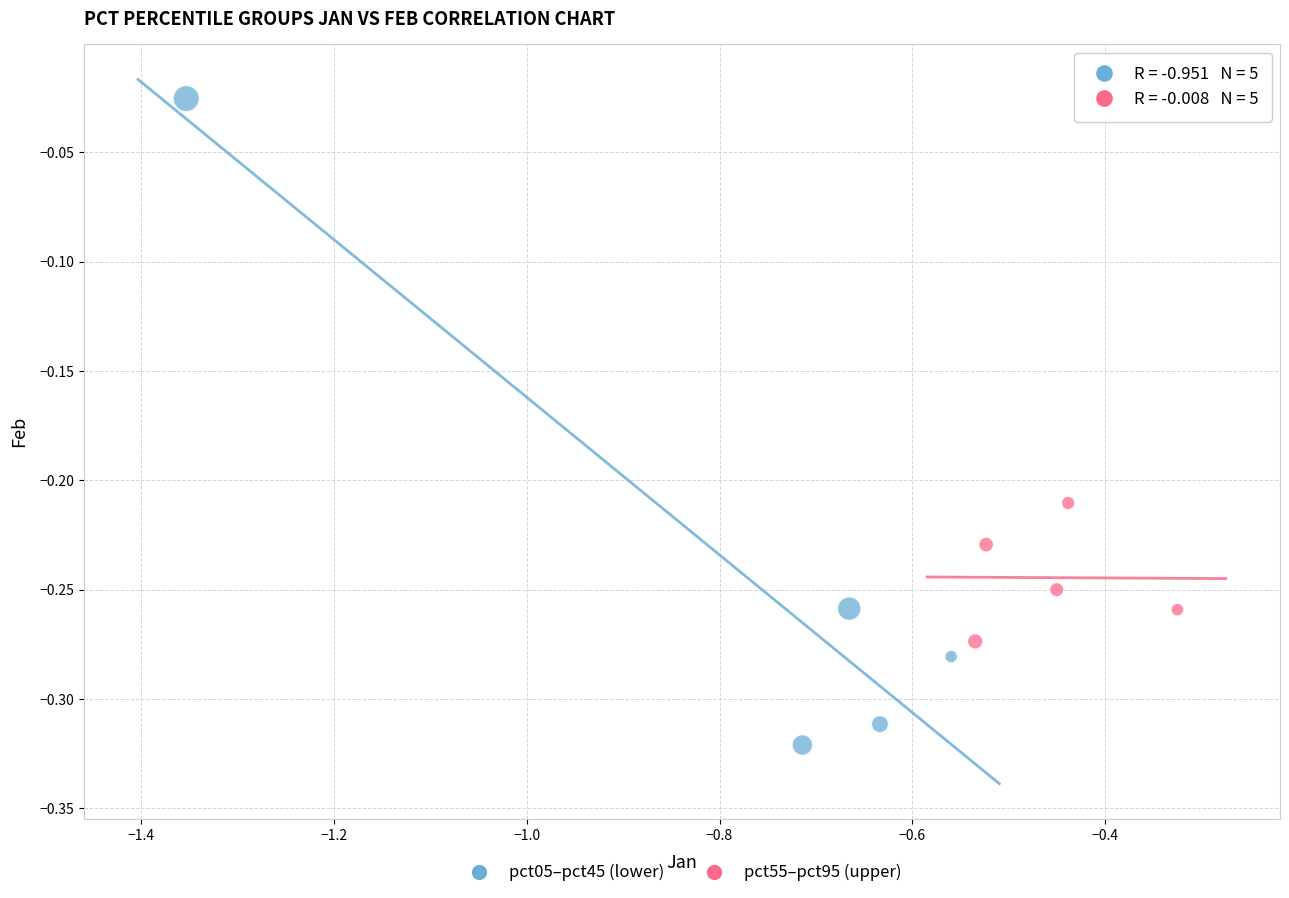

Which series reaches the minimum Y coordinate?

pct05–pct45 (lower)